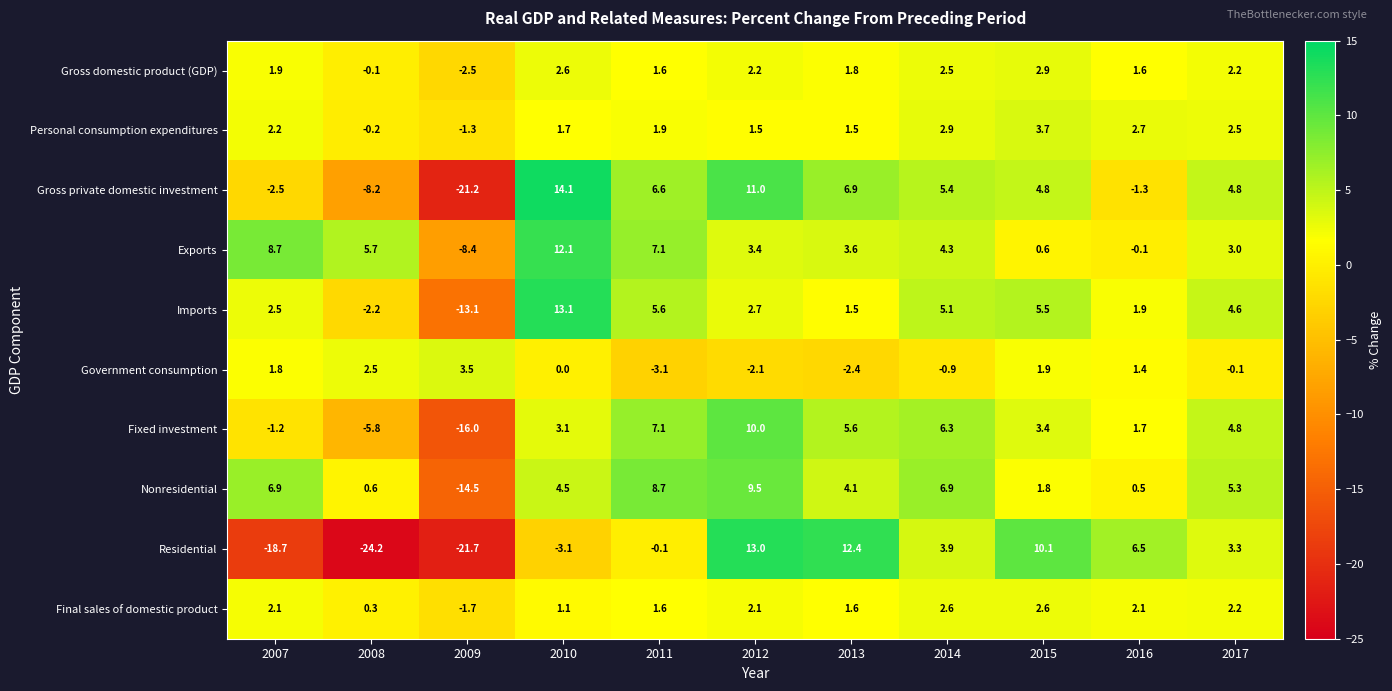

List the series in order of their peak value, lowest first.

Final sales of domestic product, Gross domestic product (GDP), Government consumption, Personal consumption expenditures, Nonresidential, Fixed investment, Exports, Residential, Imports, Gross private domestic investment